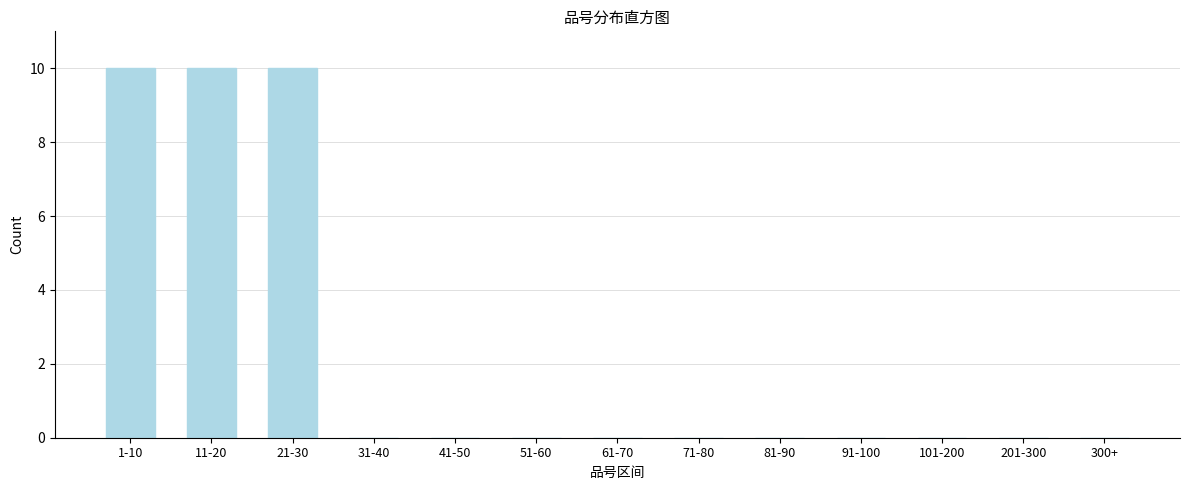

Reading right to left, extract all data points from this chart.

300+=0	201-300=0	101-200=0	91-100=0	81-90=0	71-80=0	61-70=0	51-60=0	41-50=0	31-40=0	21-30=10	11-20=10	1-10=10